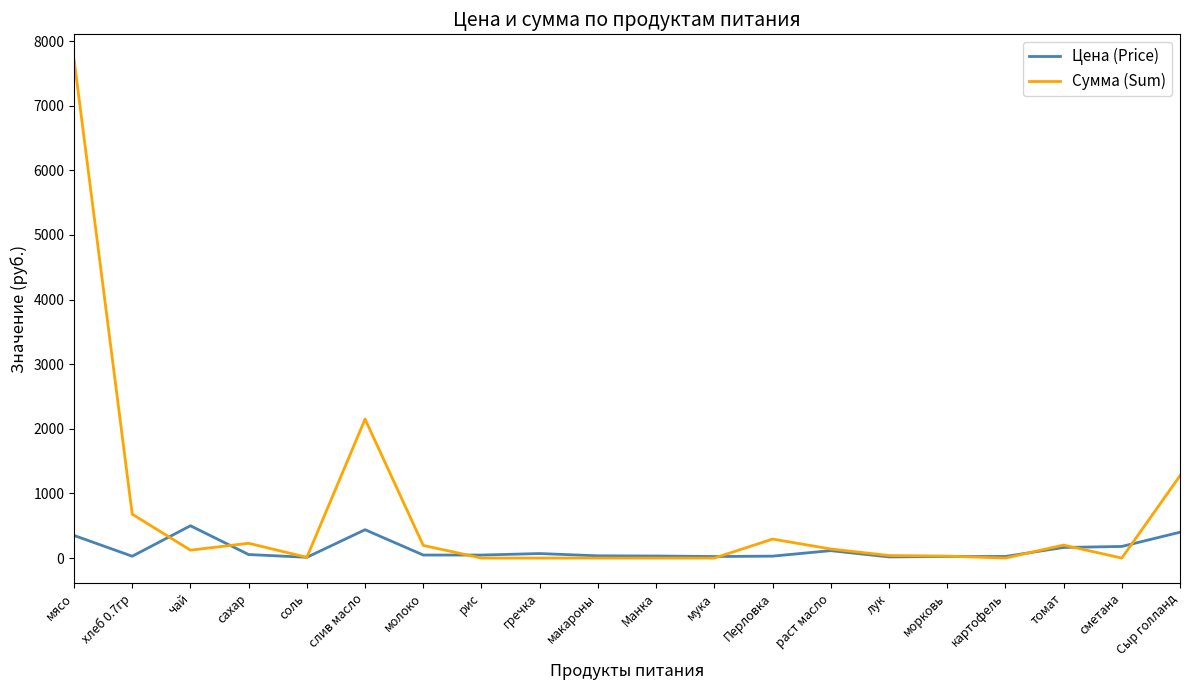

What is the sum of the Сумма (Sum) values at соль and хлеб 0.7гр?

690.7